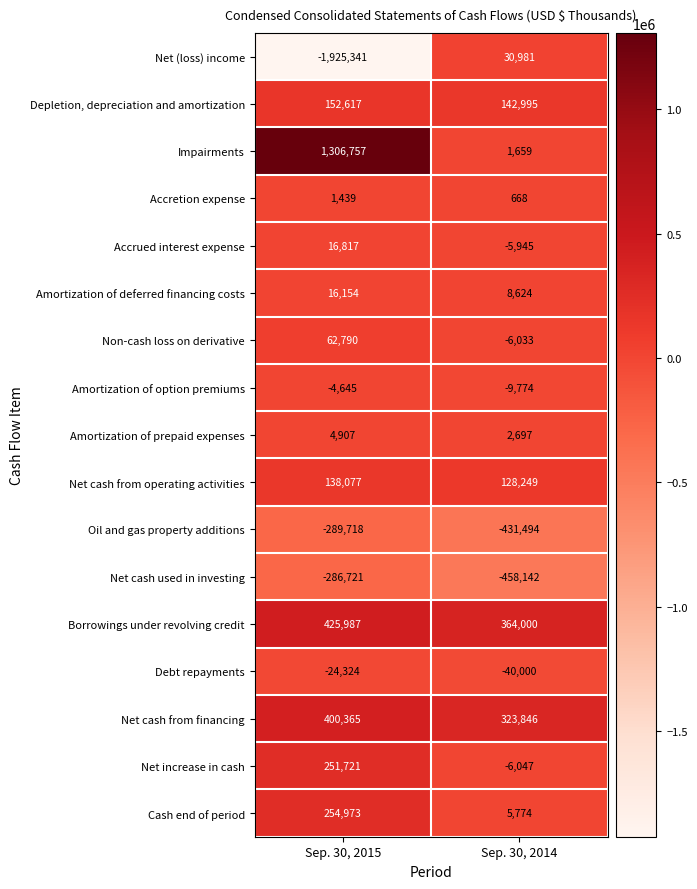

The Net (loss) income series shows -750794 at Sep. 30, 2015. True or false?

False